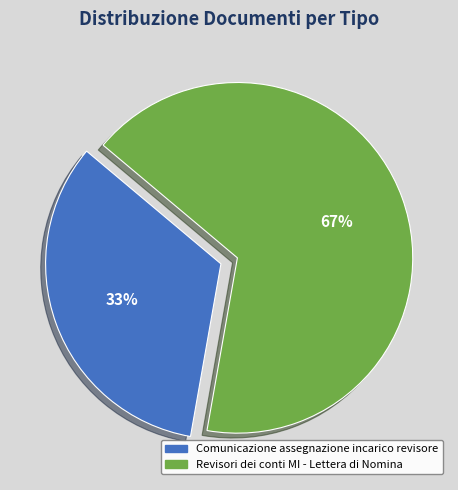

Is the sum of Revisori dei conti MI - Lettera di Nomina and Comunicazione assegnazione incarico revisore greater than half?

Yes